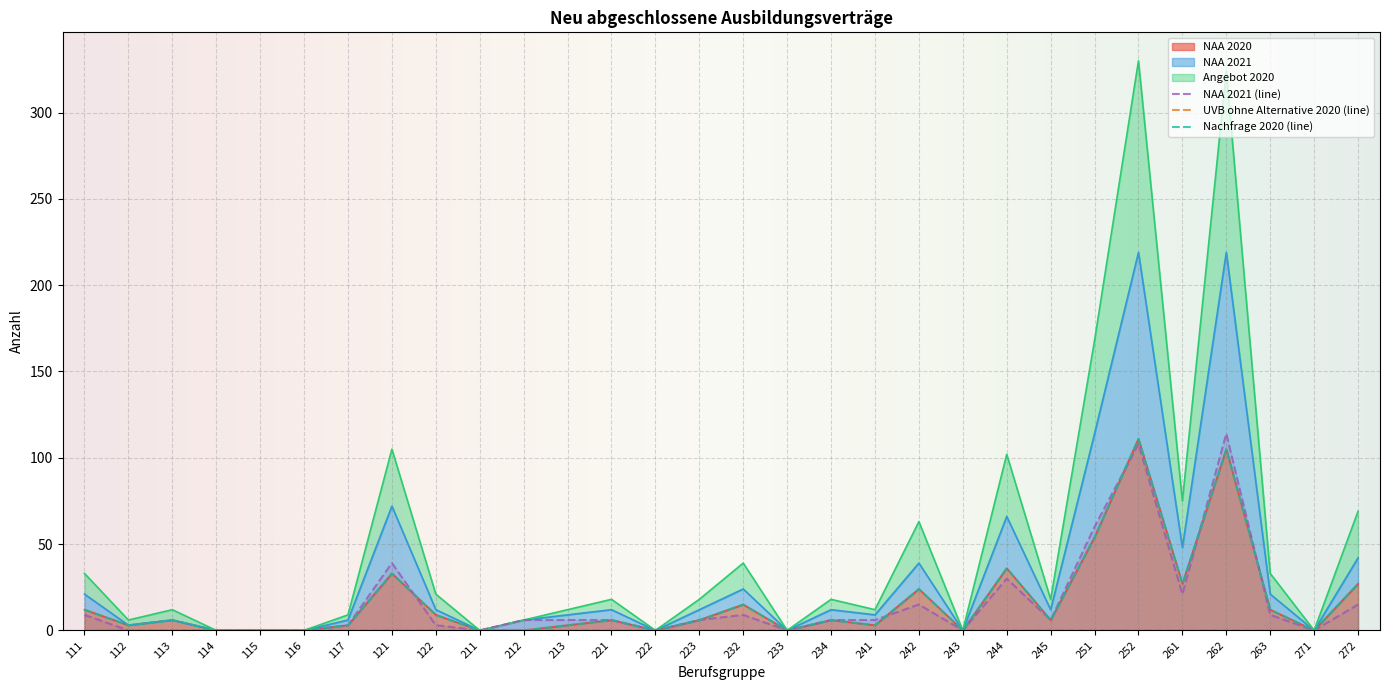

Is it true that NAA 2021 (line) equals 0 at 233?

True